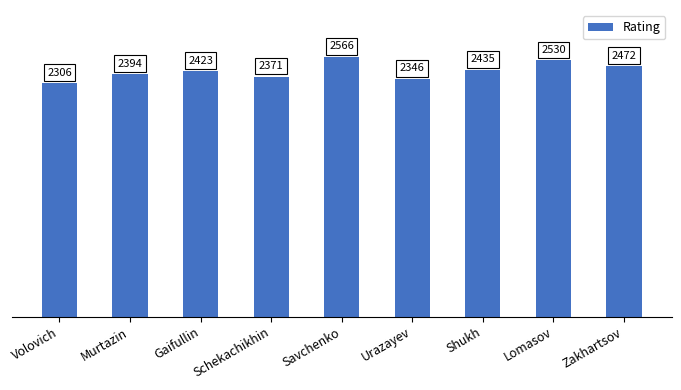

What is the sum of all values?

21843